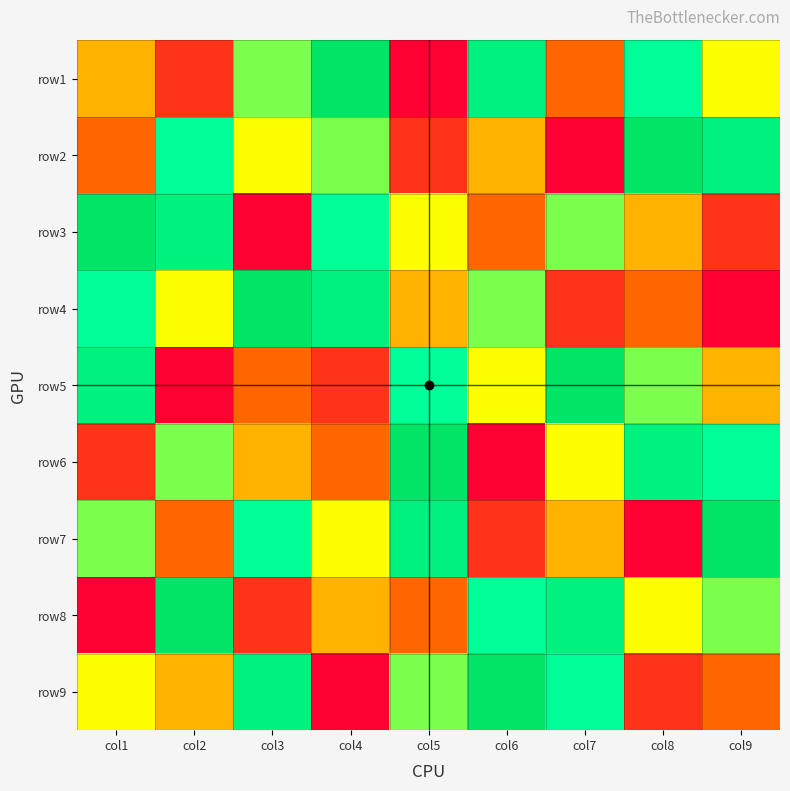

What is the total value across all series at col4?

45